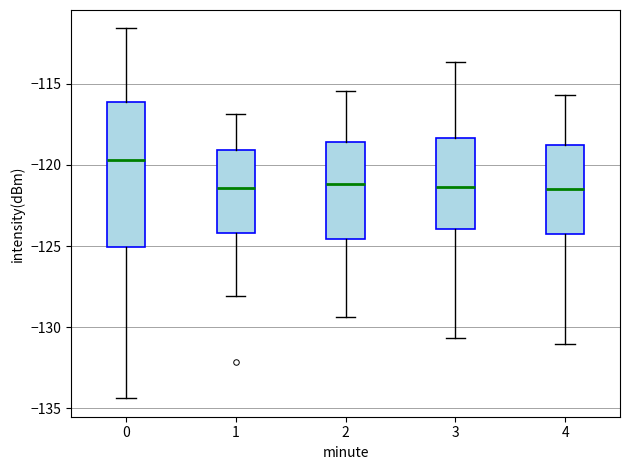

Reading left to right, read every box against the y-axis: the position of its median line, the range the box covers, and the ends of its whiskers. The values are not printed on the chart, so give them approximately, as read against the axis.

0: median -119.5, box -125.0 to -116.0, whiskers -134.5 to -111.5
1: median -121.5, box -124.0 to -119.0, whiskers -128.0 to -117.0
2: median -121.0, box -124.5 to -118.5, whiskers -129.5 to -115.5
3: median -121.5, box -124.0 to -118.5, whiskers -130.5 to -113.5
4: median -121.5, box -124.5 to -119.0, whiskers -131.0 to -115.5